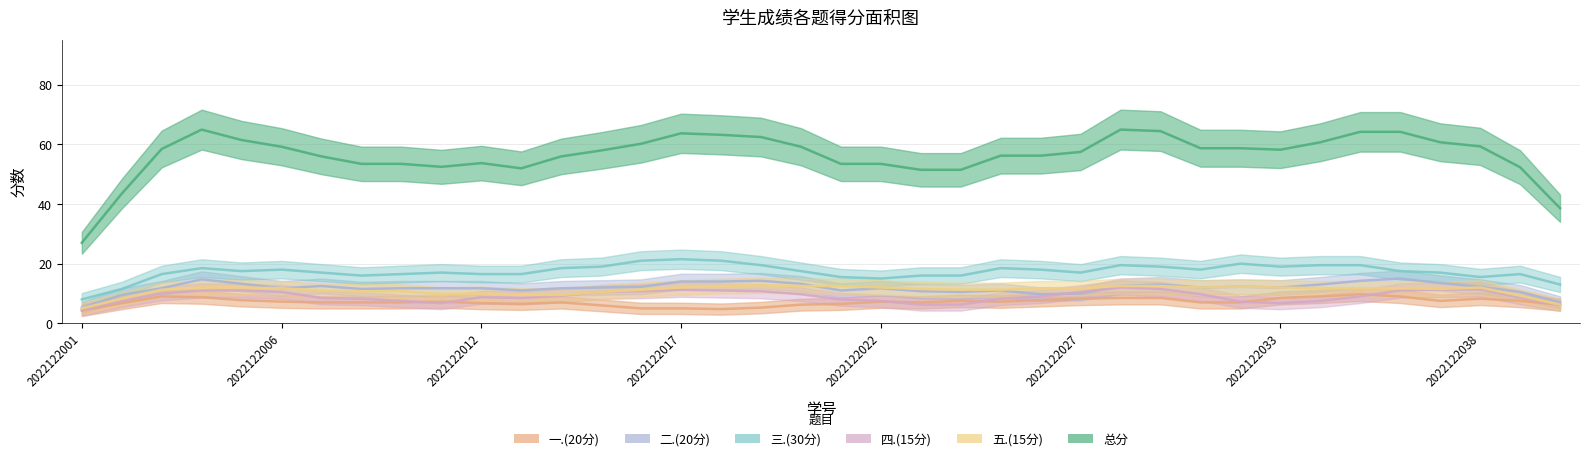

List the series in order of their peak value, highest first.

总分, 三.(30分), 二.(20分), 一.(20分), 五.(15分), 四.(15分)